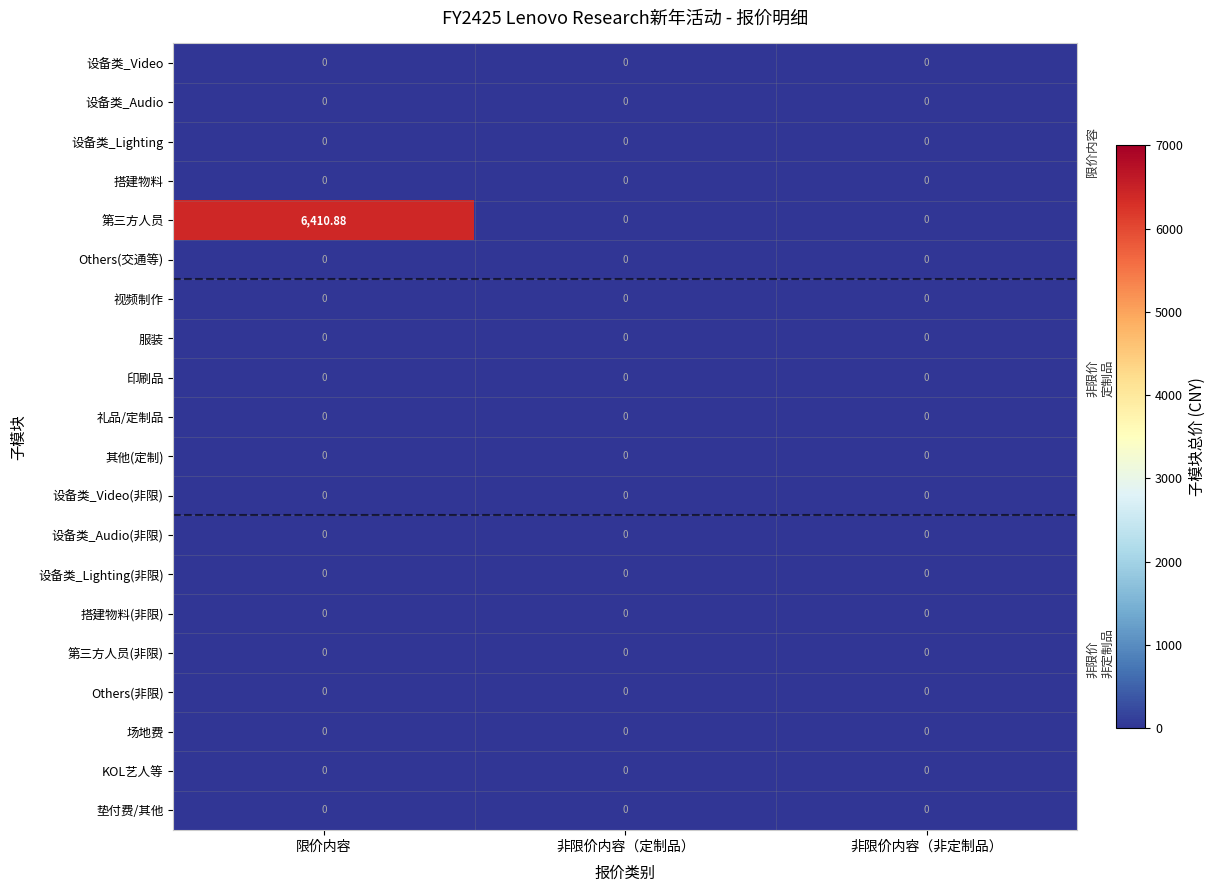

Which series has the widest spread of values?

第三方人员